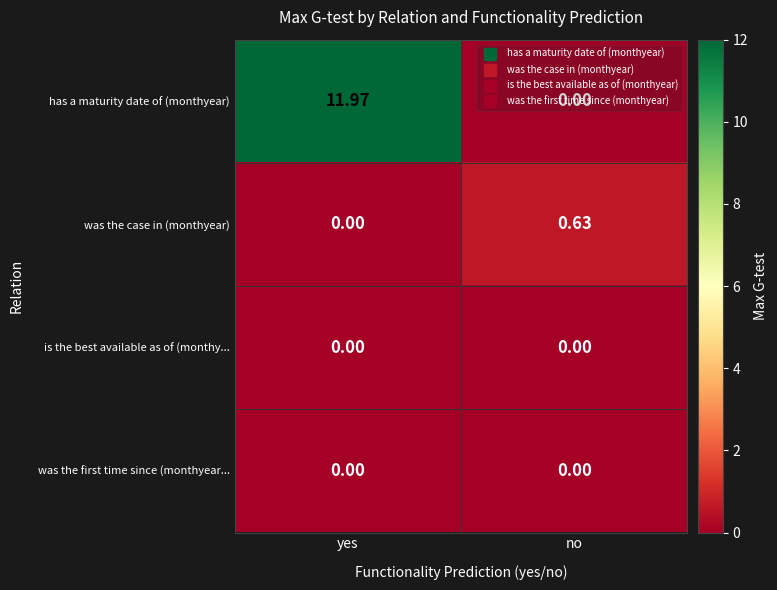

At which category is the sum across all series the highest?

yes